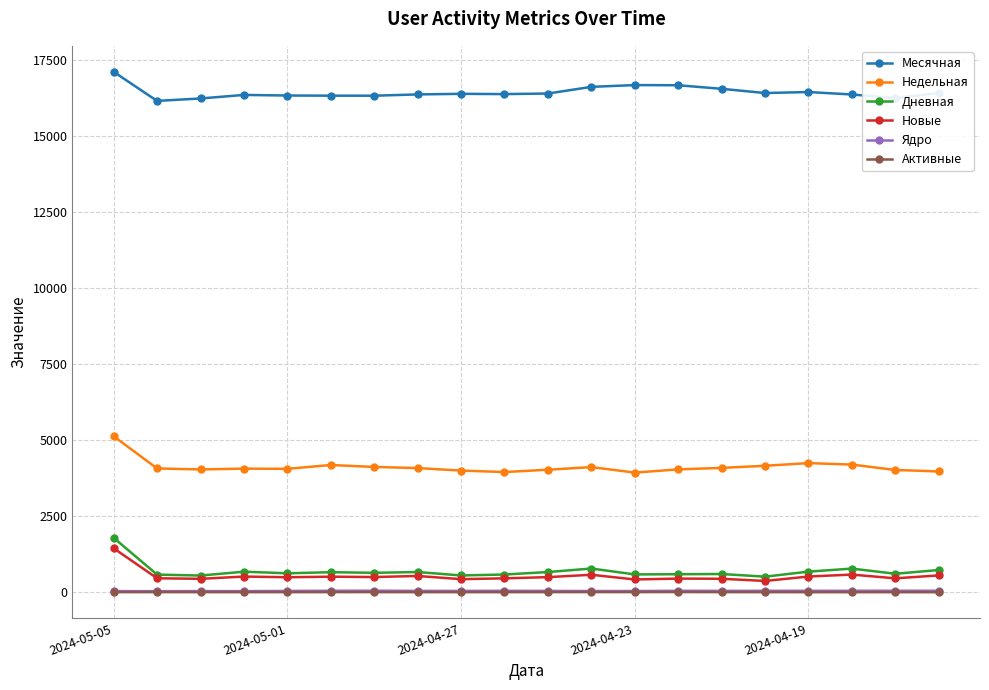

How many data points in Недельная are less than 4074?

10